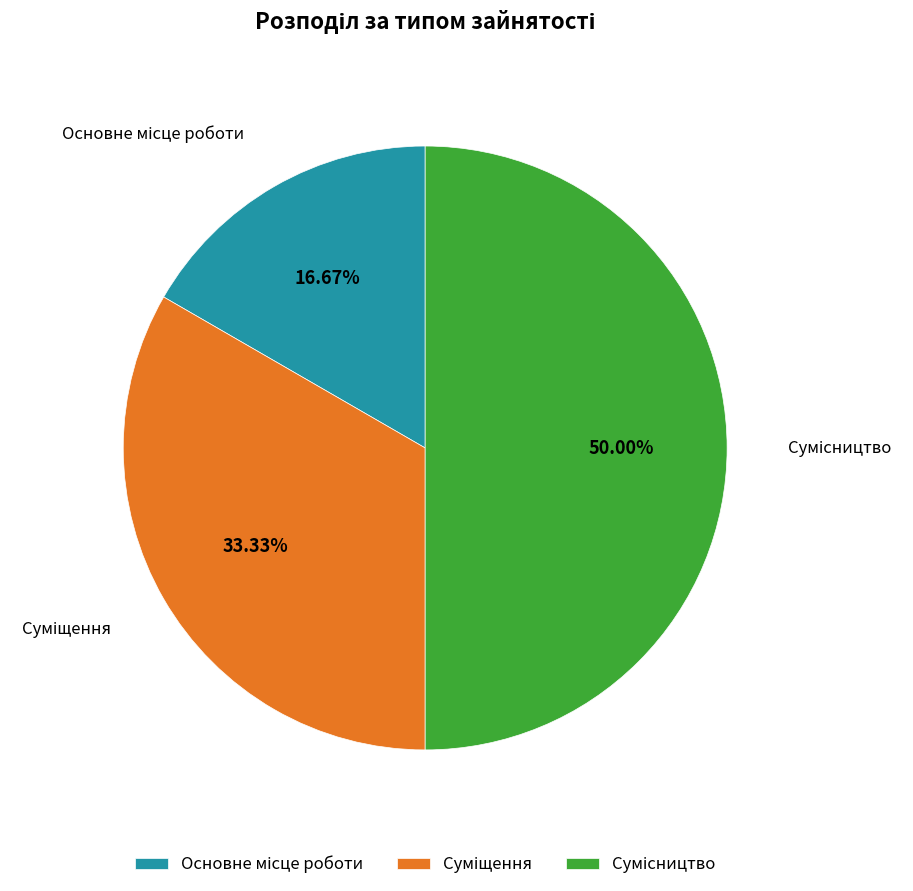

What is the change in value from Основне місце роботи to Суміщення?

+1